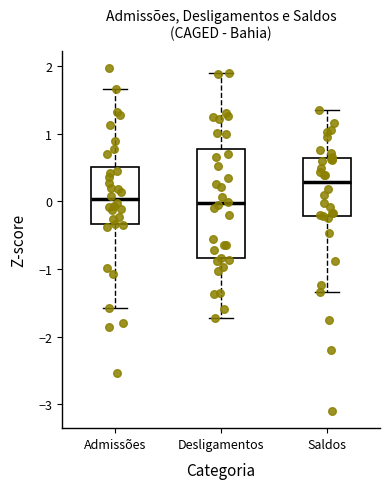

Which box is the tallest, from its lower edge to its upper edge?

Desligamentos